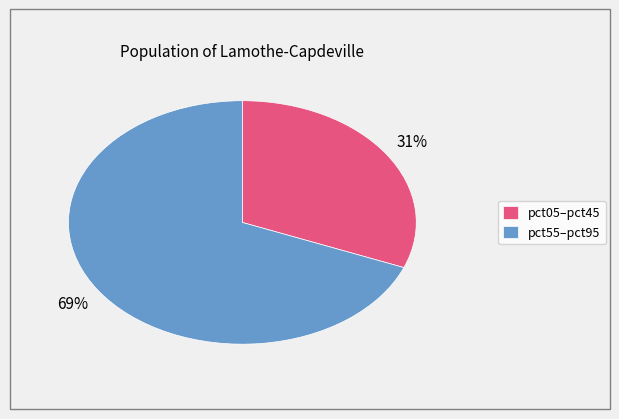

Does pct55–pct95 account for over 50% of the chart?

Yes